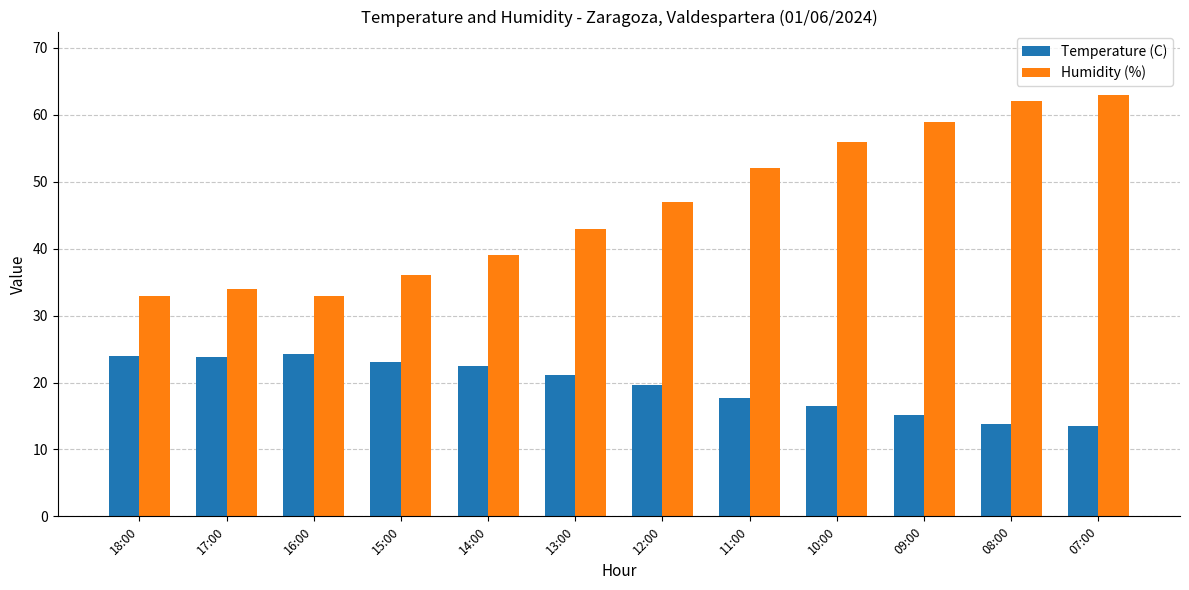

What is the difference between the Temperature (C) values at 11:00 and 08:00?

3.9